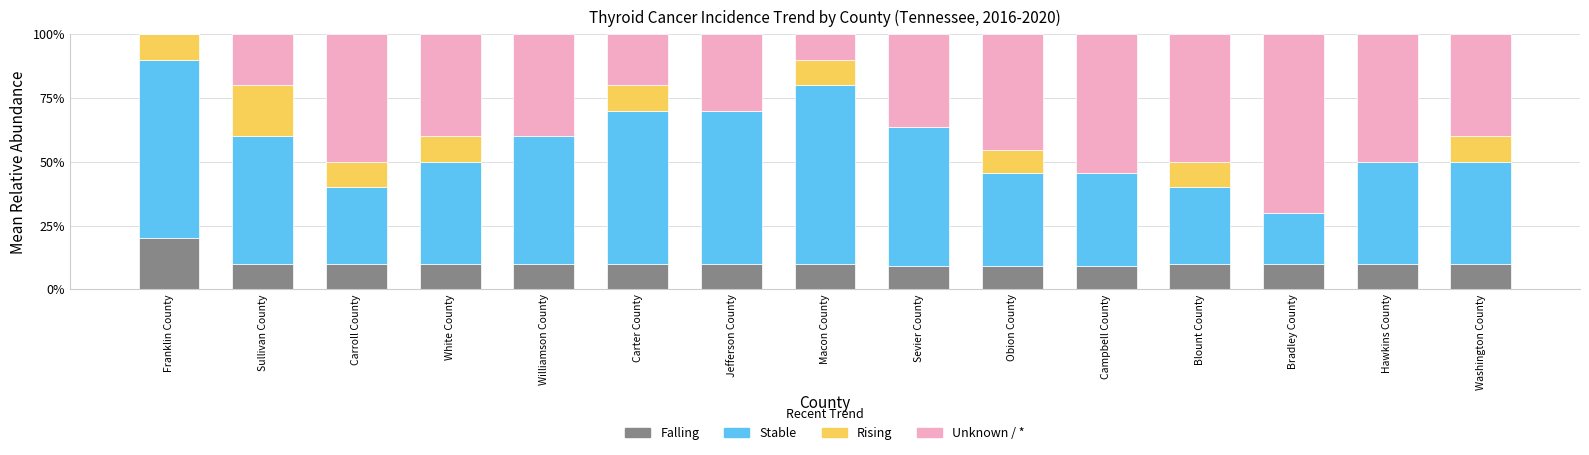

What is the highest value of the Falling series?

20.0